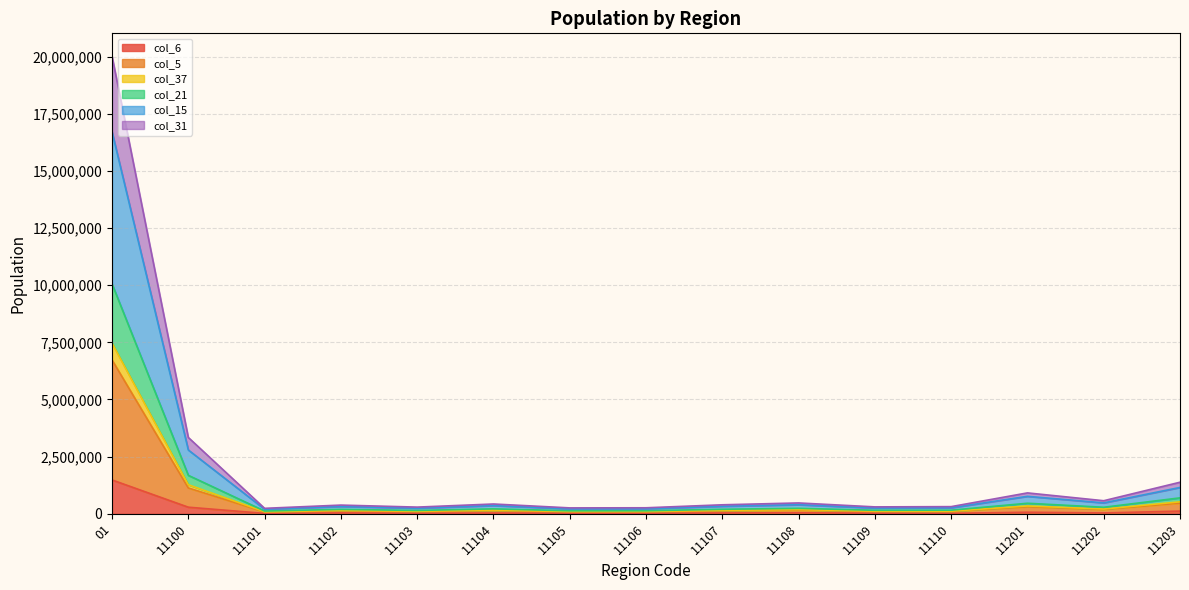

True or false: col_37 and col_5 intersect in this chart.

False